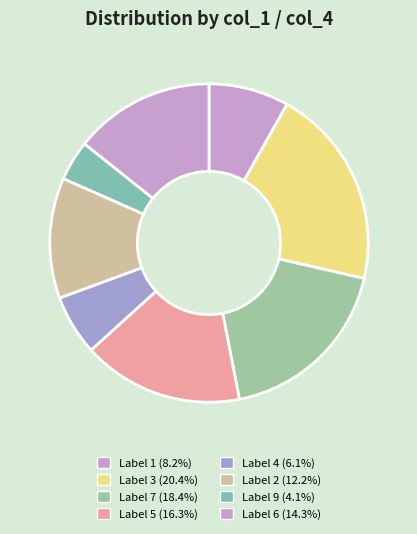

How many segments does this pie chart have?

8